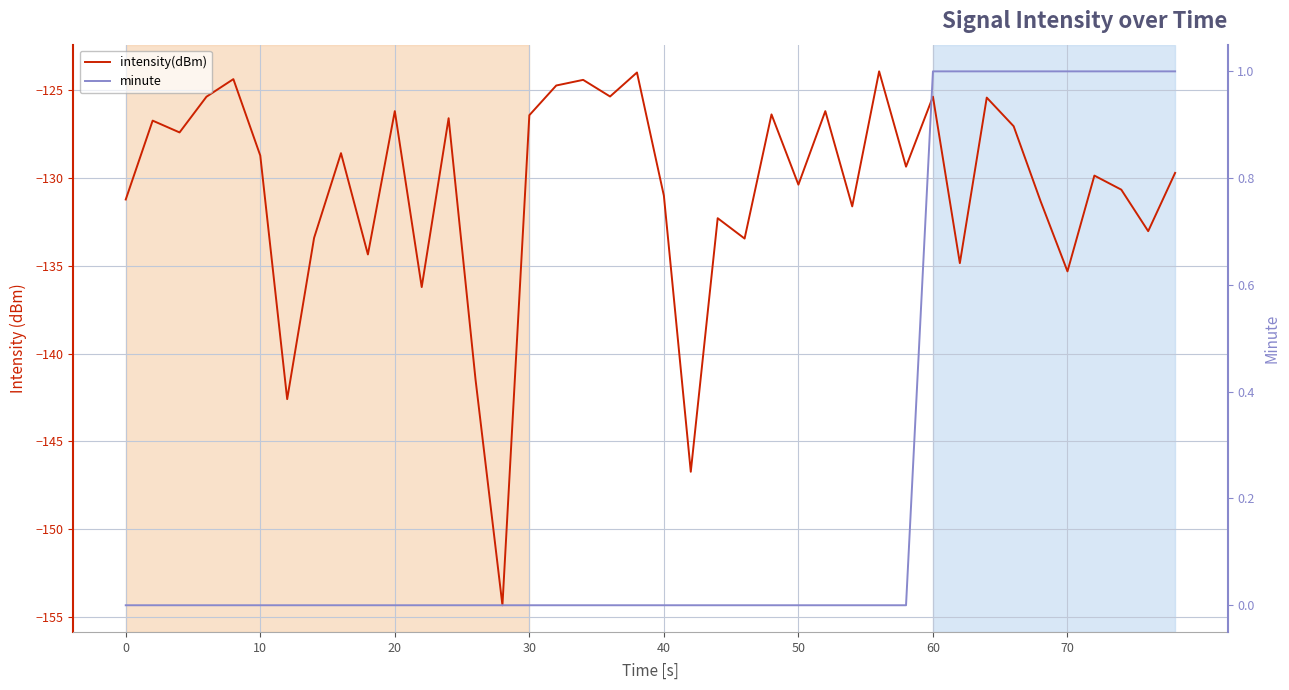

Rank the series by their maximum value, from lowest to highest.

intensity(dBm), minute